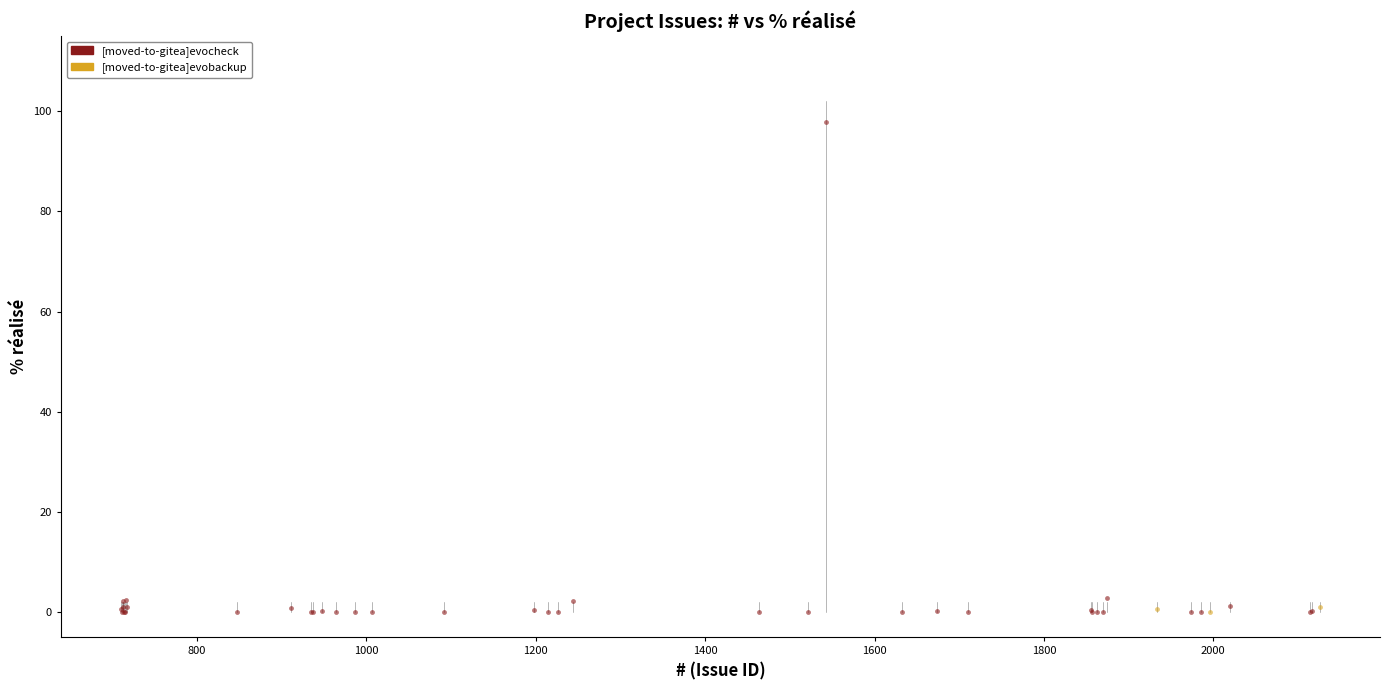

Which series has the largest Y range (max minus min)?

[moved-to-gitea]evocheck